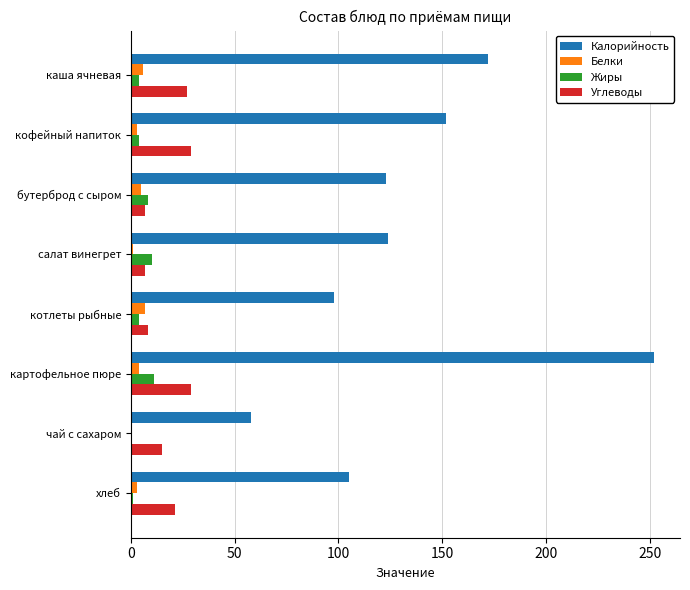

What is the sum of all Белки values?

29.2